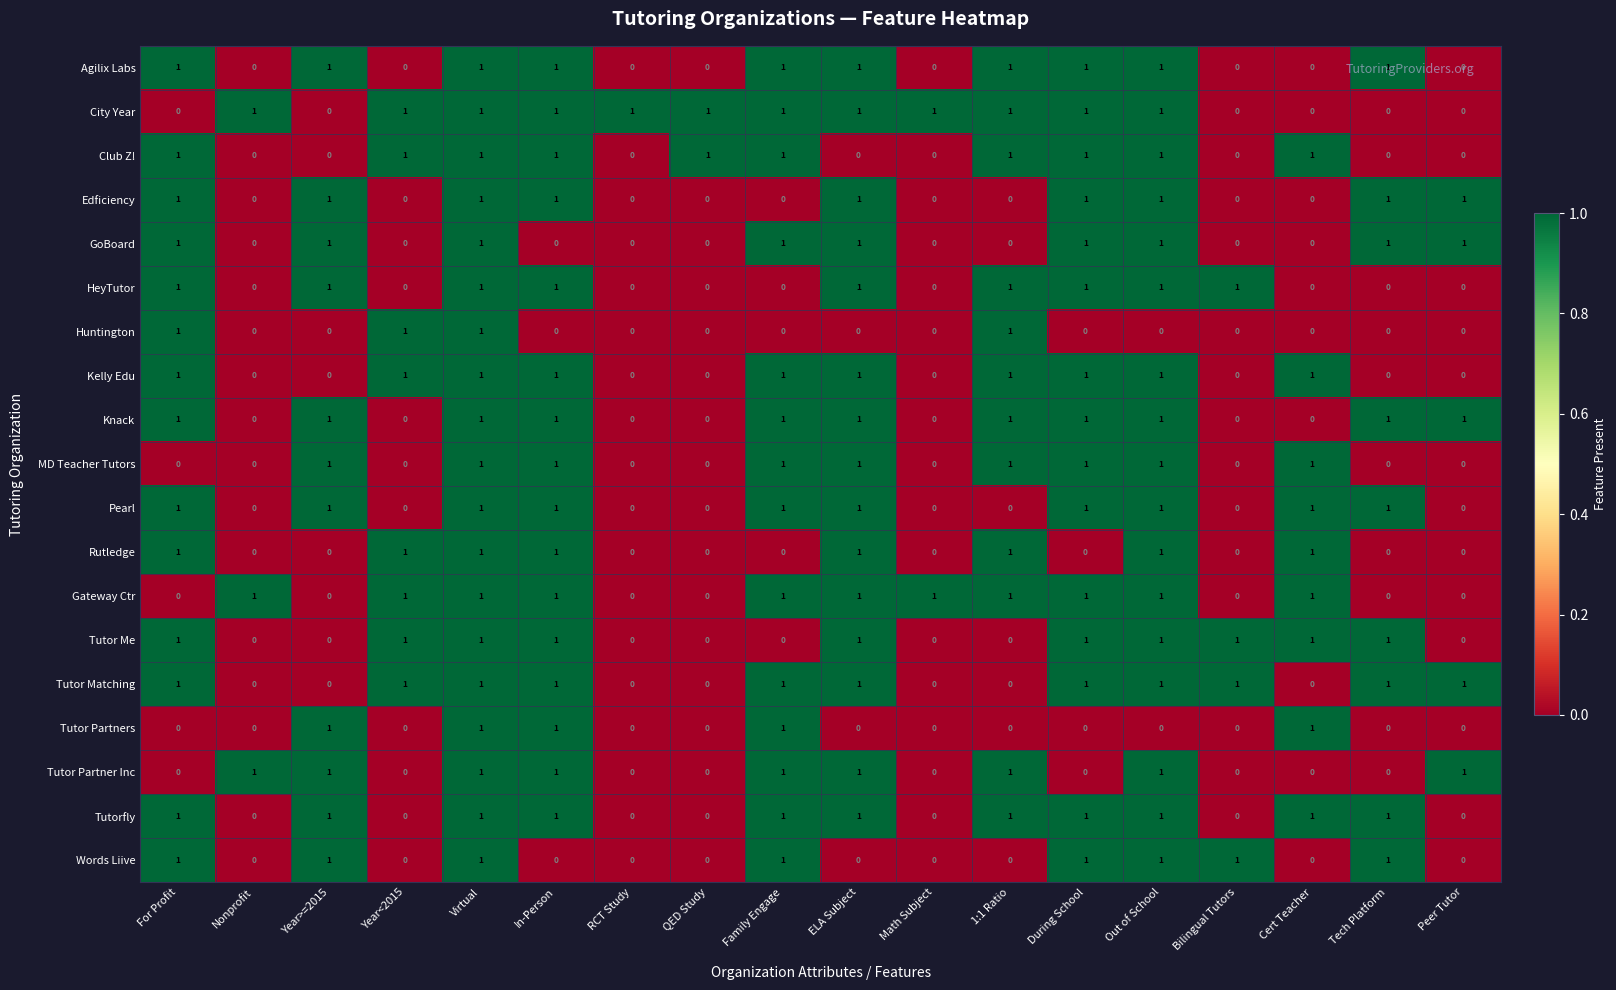

How many values in the Words Liive series exceed 0?

8